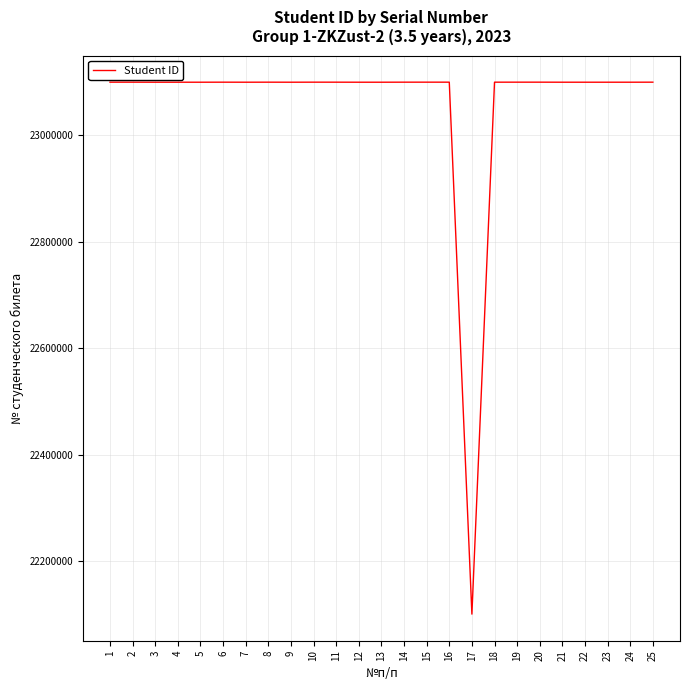

What is the smallest value displayed?

22100327